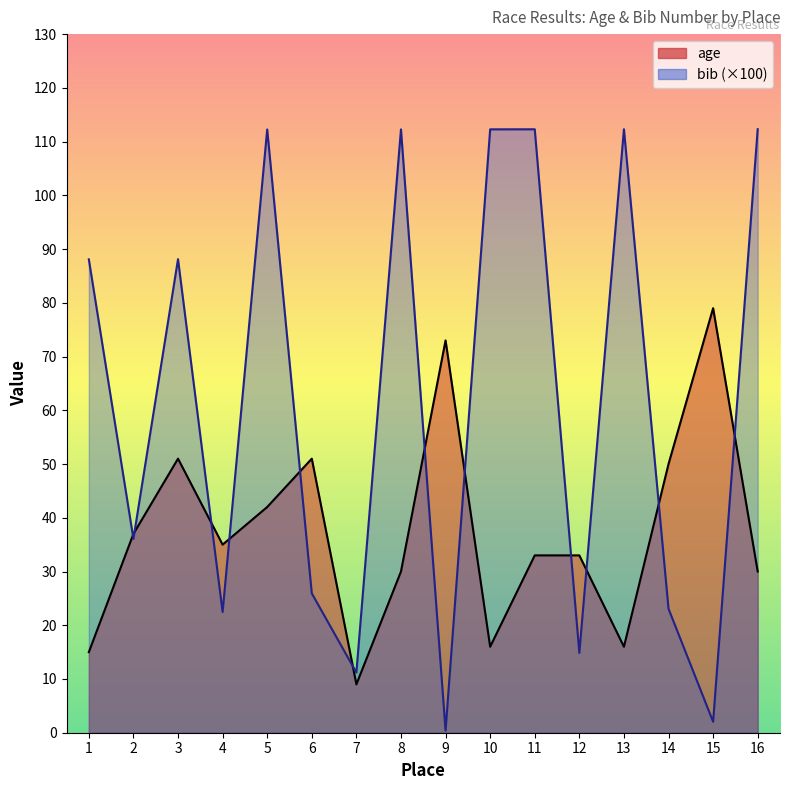

True or false: age has a value of 17.7 at 15.

False